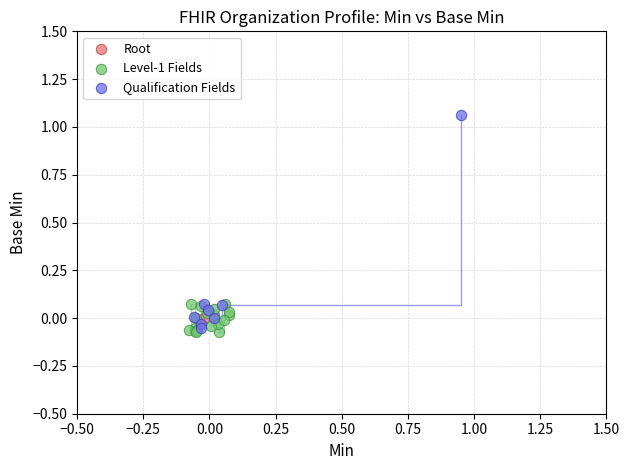

Which series reaches the maximum Y coordinate?

Qualification Fields